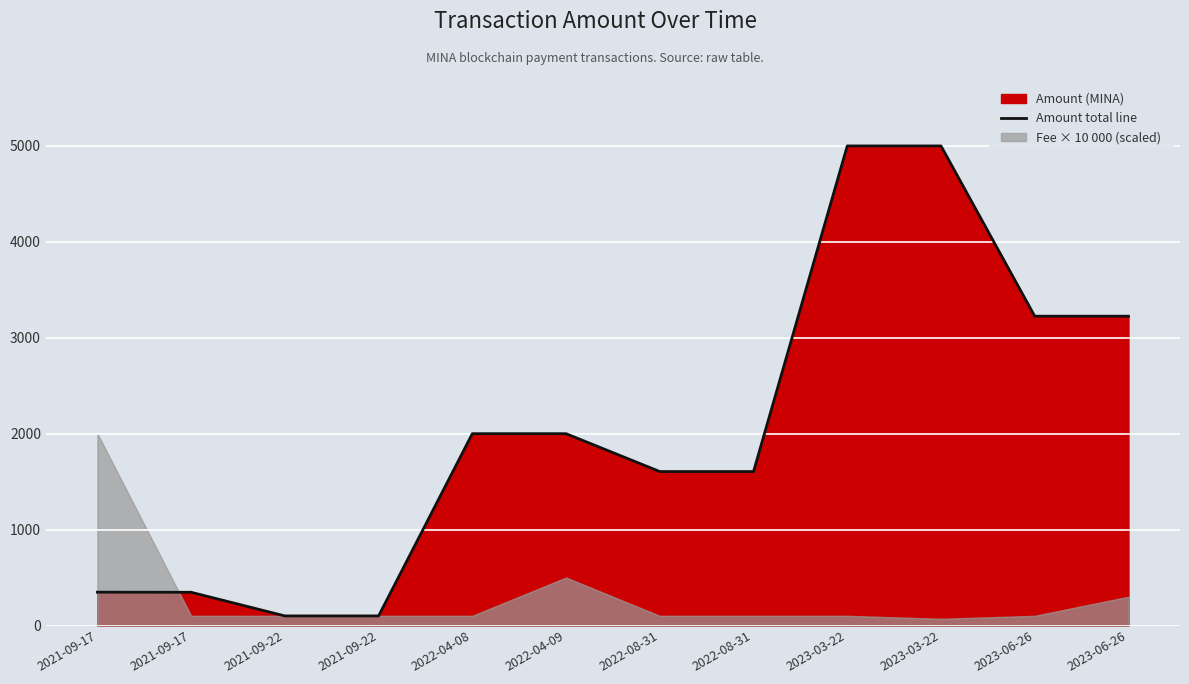

What is the sum of the values at 2021-09-17 and 2023-03-22?

5346.4